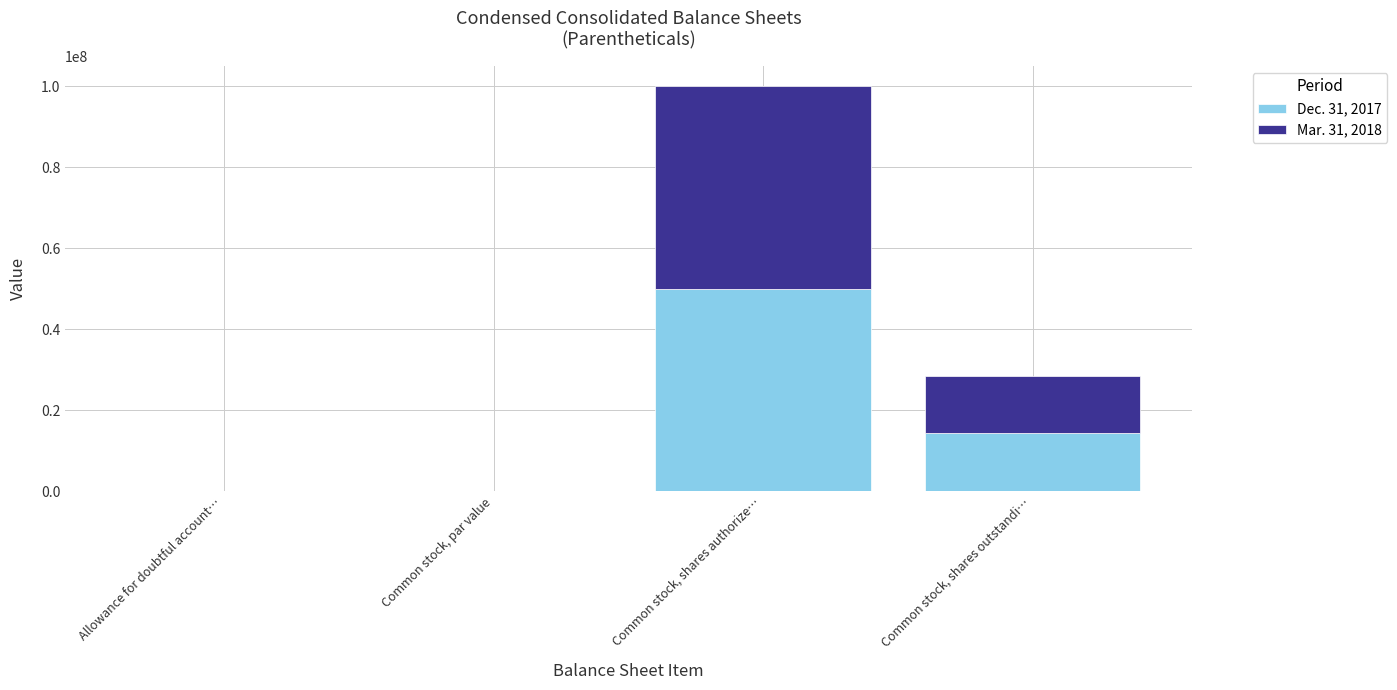

Which category has the highest value in the Dec. 31, 2017 series?

Common stock, shares authorize…